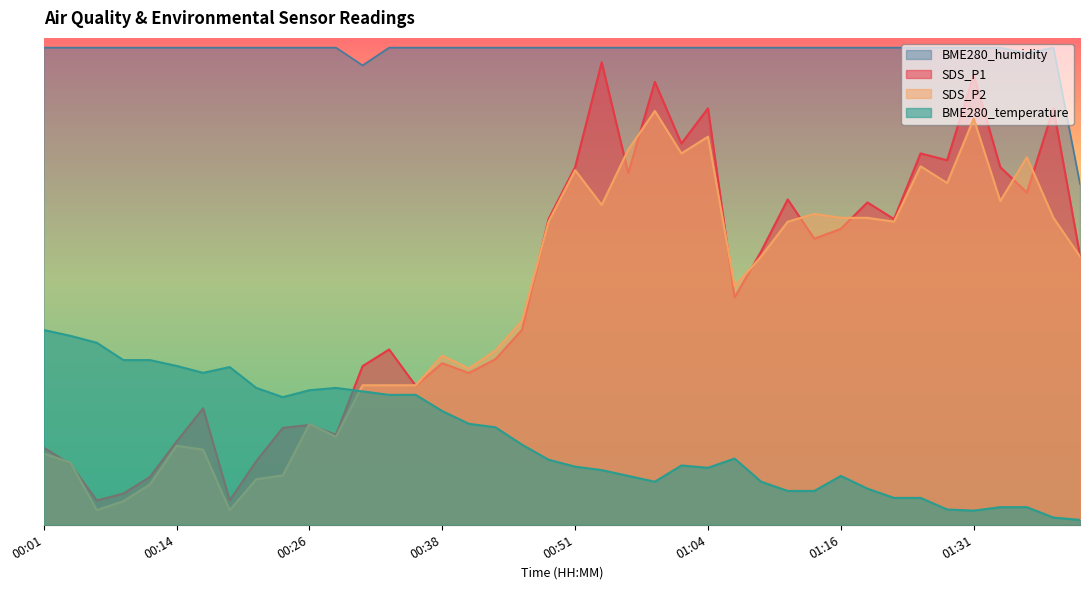

What is the total value across all series at 01:42?

18.1